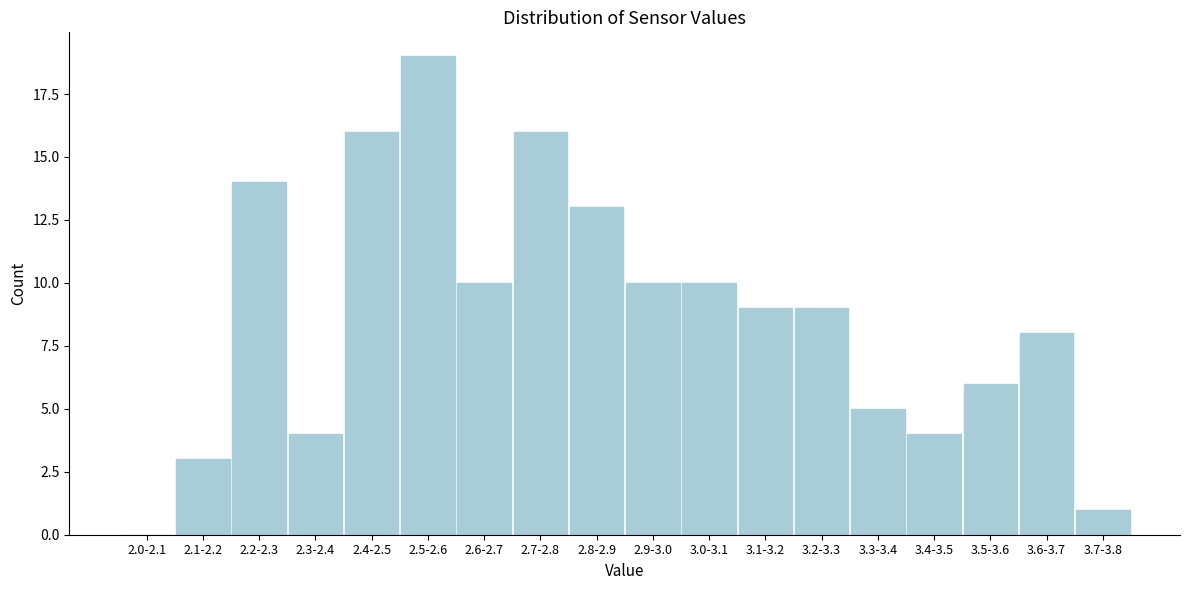

Reading left to right, list all the values displayed in this chart.

2.0-2.1=0	2.1-2.2=3	2.2-2.3=14	2.3-2.4=4	2.4-2.5=16	2.5-2.6=19	2.6-2.7=10	2.7-2.8=16	2.8-2.9=13	2.9-3.0=10	3.0-3.1=10	3.1-3.2=9	3.2-3.3=9	3.3-3.4=5	3.4-3.5=4	3.5-3.6=6	3.6-3.7=8	3.7-3.8=1